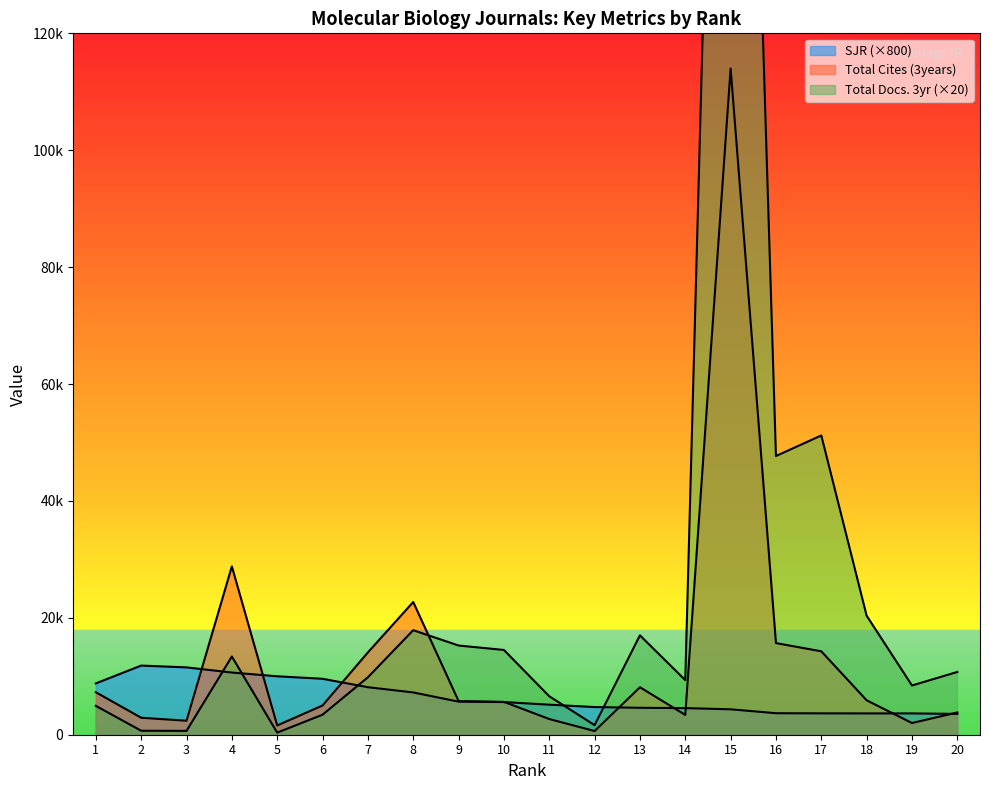

In SJR, how many points are higher than both neighbors (excluding endpoints)?

1